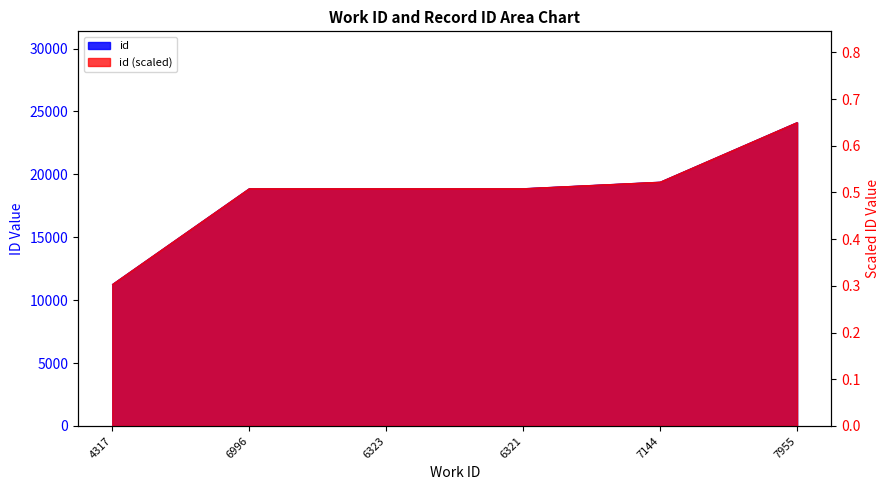

What is the smallest value displayed?

11253